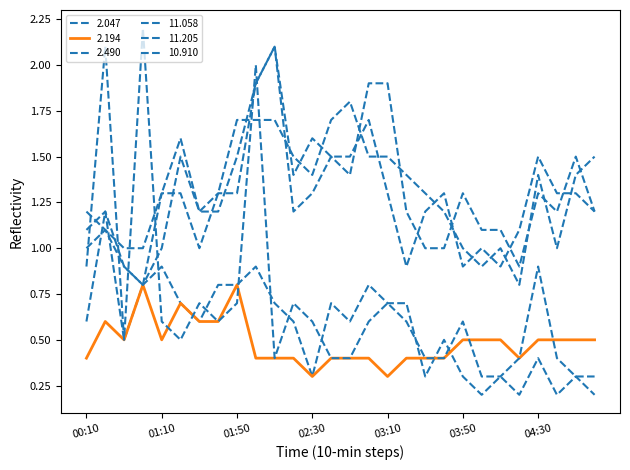

How many lines are shown in the chart?

6